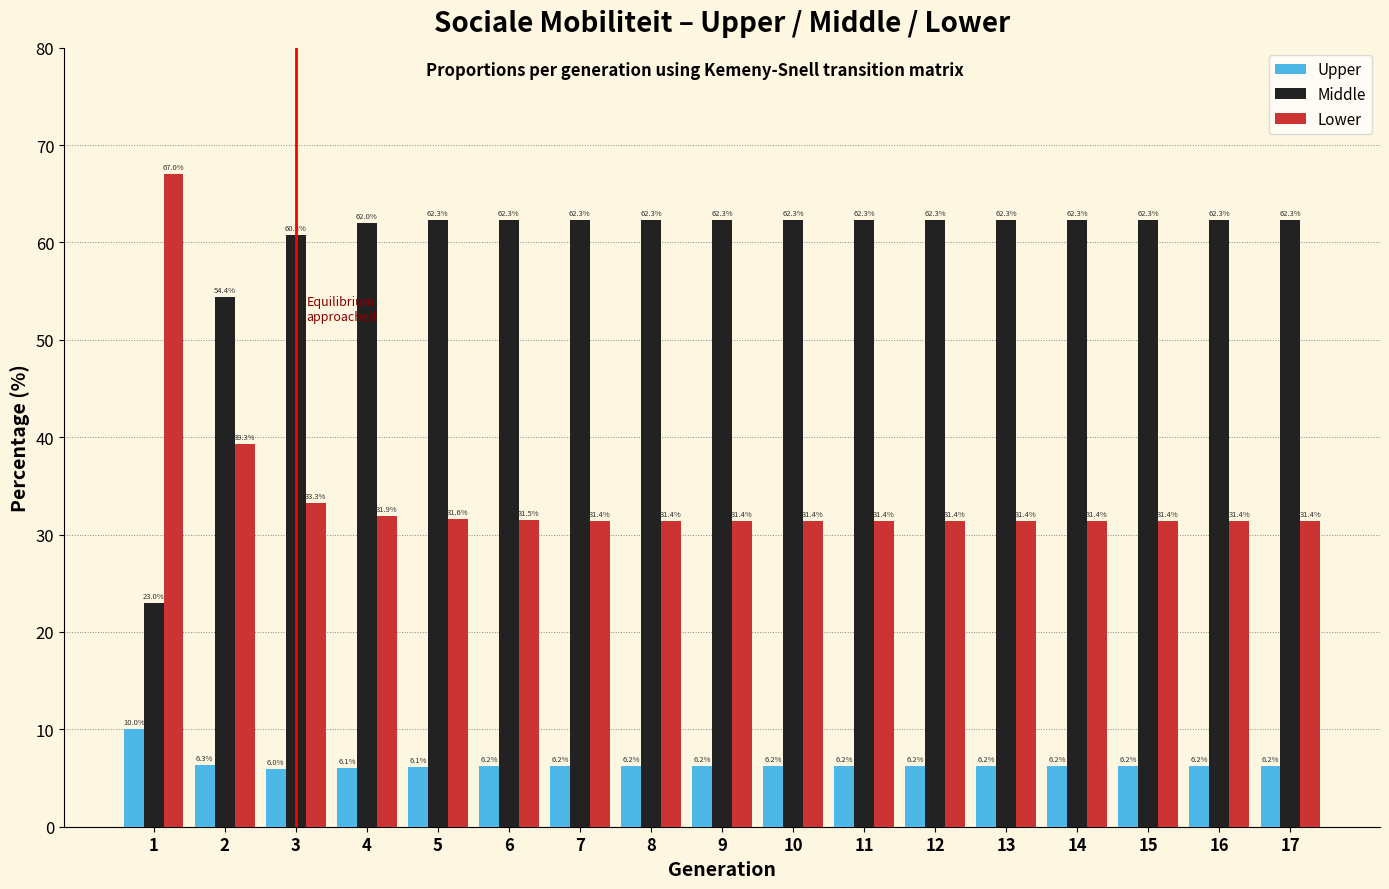

Reading left to right, what are all the values shown in this chart?

Upper: 10.0	6.3	6.0	6.1	6.1	6.2	6.2	6.2	6.2	6.2	6.2	6.2	6.2	6.2	6.2	6.2	6.2
Middle: 23.0	54.4	60.8	62.0	62.3	62.3	62.3	62.3	62.3	62.3	62.3	62.3	62.3	62.3	62.3	62.3	62.3
Lower: 67.0	39.3	33.3	31.9	31.6	31.5	31.4	31.4	31.4	31.4	31.4	31.4	31.4	31.4	31.4	31.4	31.4